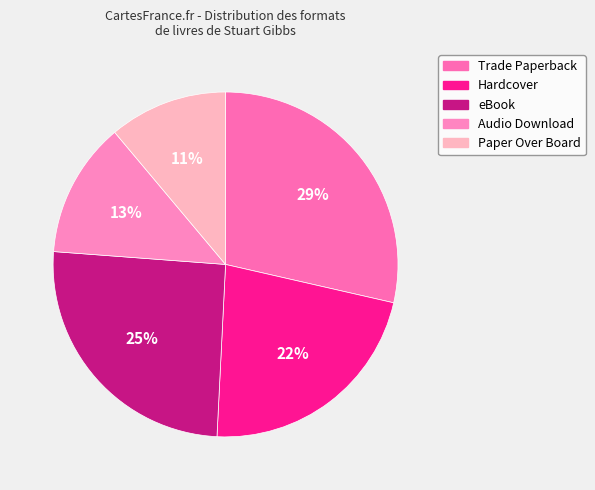

Which has a higher value, Hardcover or eBook?

eBook